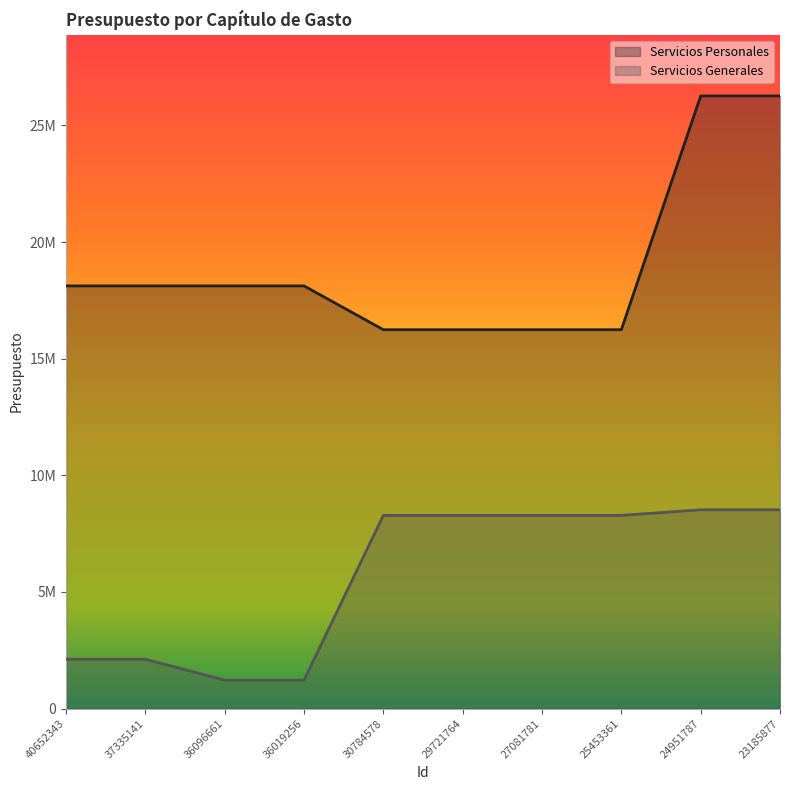

What is the value of the Servicios Generales point at the 5th from the left?

8283383.0